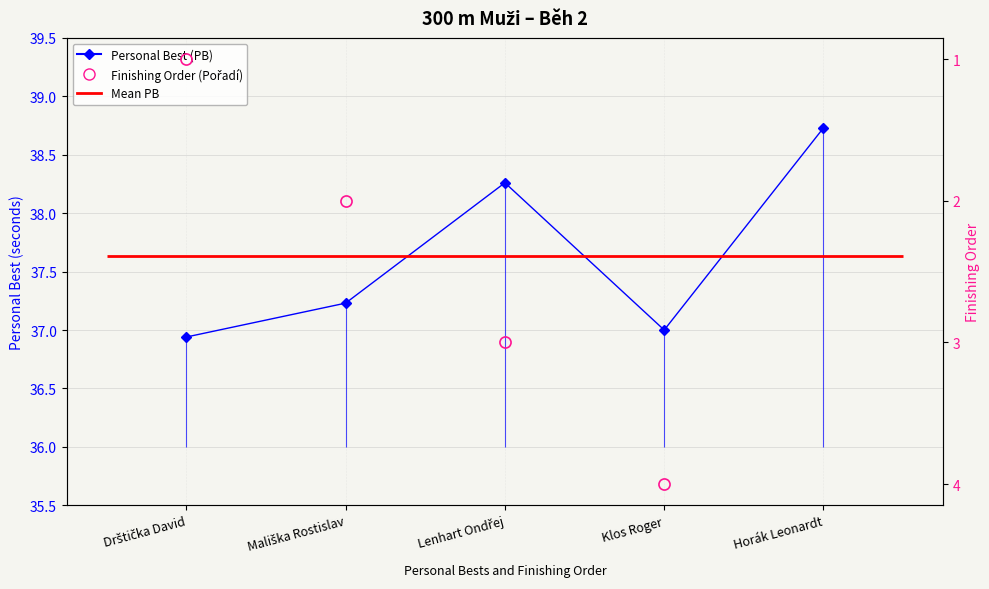

What value does the Finishing Order (Pořadí) series have at Klos Roger?

4.0